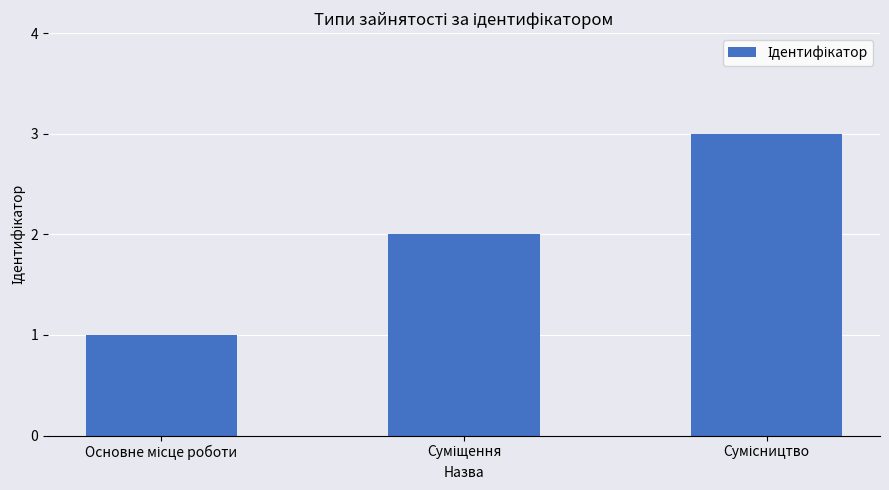

What is the maximum value shown in the chart?

3